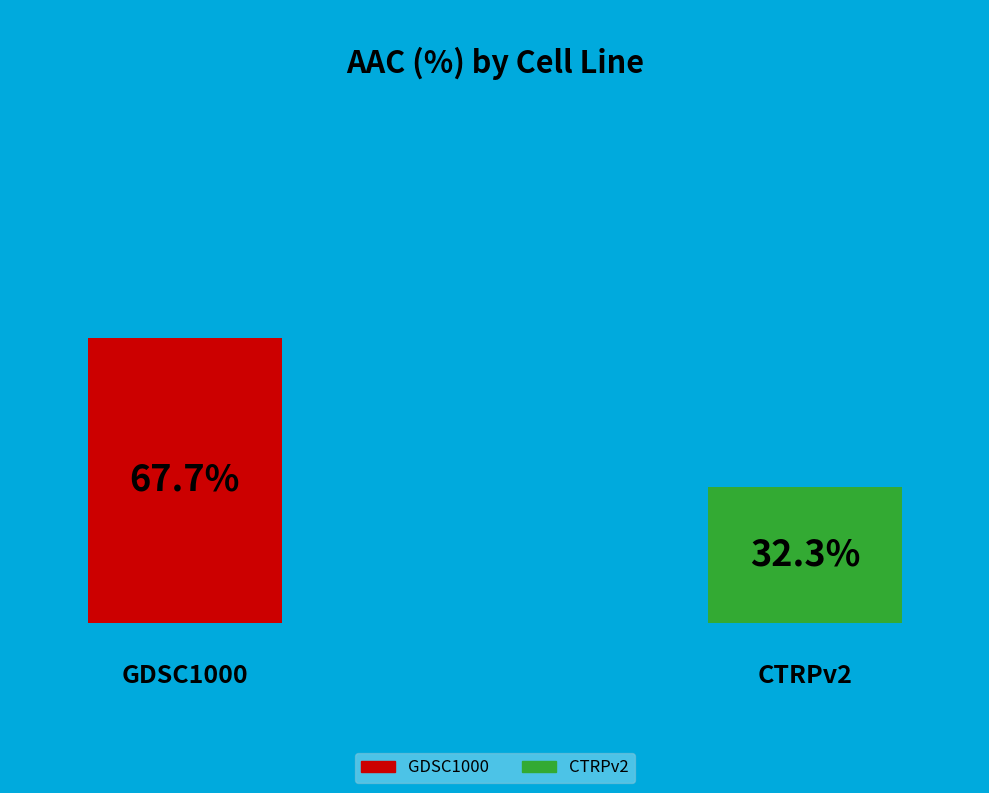

Is CTRPv2 the majority of the pie?

No